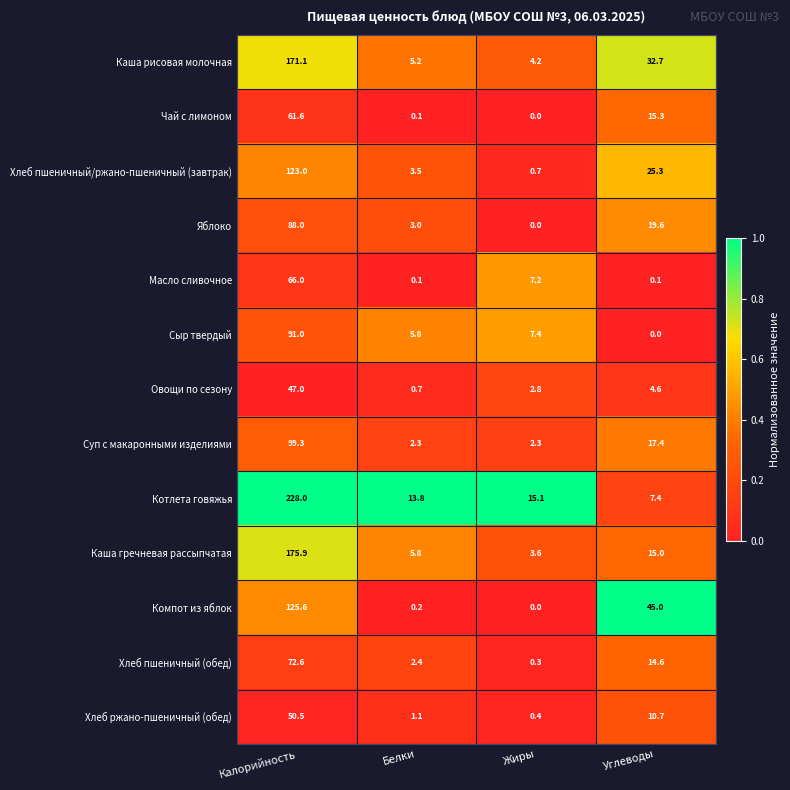

Rank the categories by Хлеб пшеничный (обед) value from highest to lowest.

Калорийность, Углеводы, Белки, Жиры